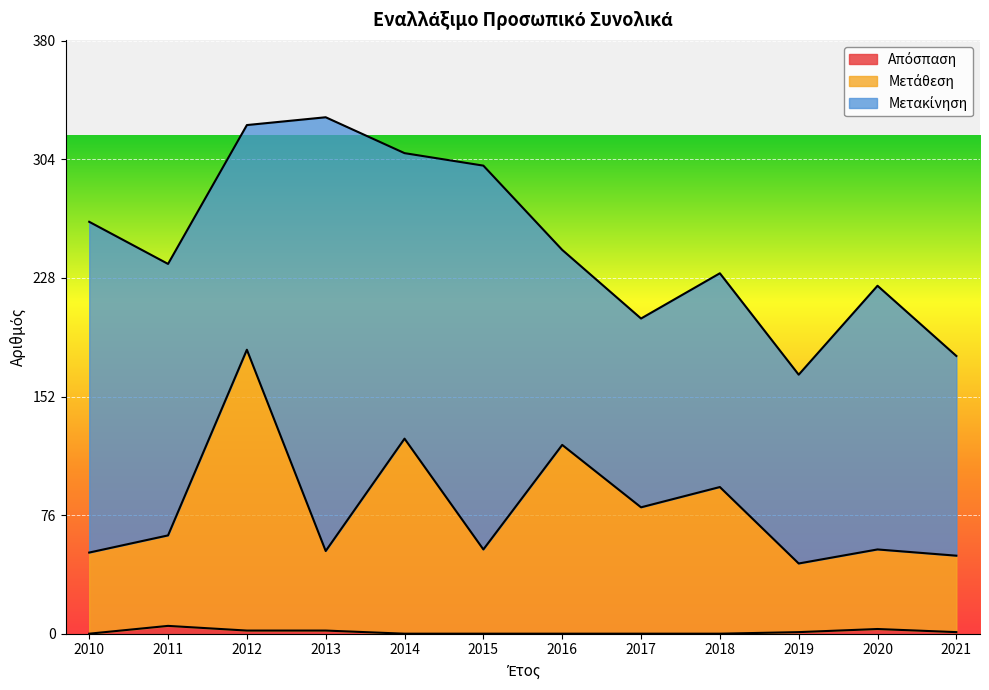

How many data points does each series have?

12